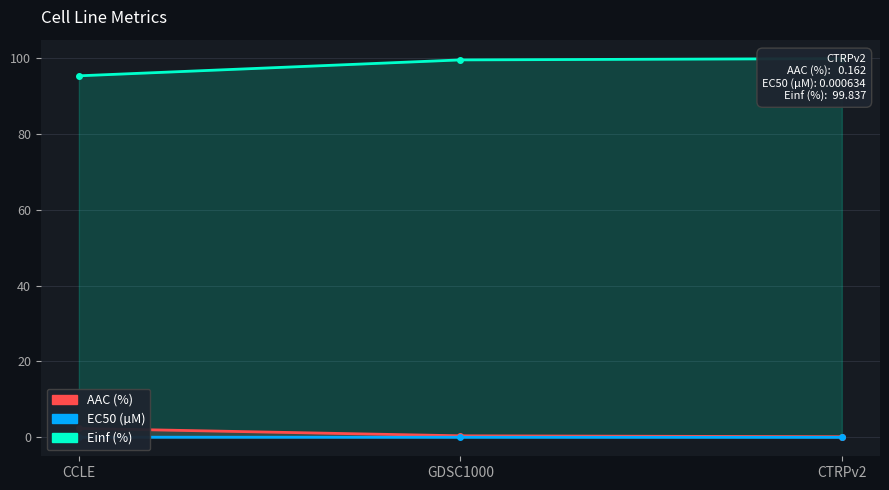

Which category has the highest value in the AAC (%) series?

CCLE